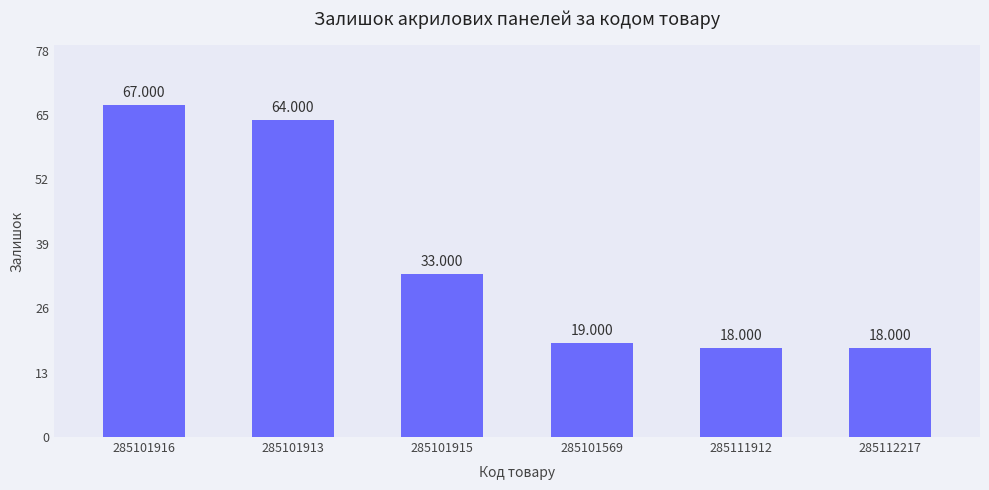

Is it true that the value at 285101915 is 33?

True